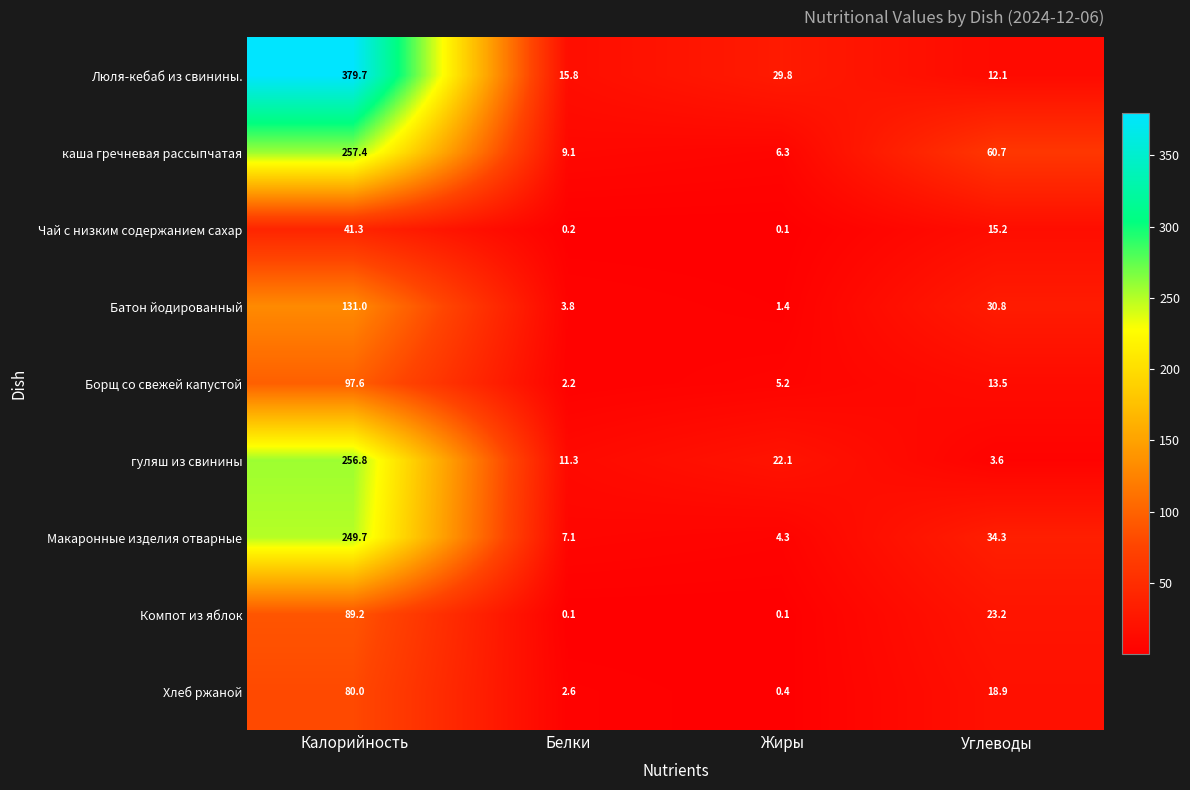

Between Жиры and Углеводы, which series saw the biggest shift?

каша гречневая рассыпчатая